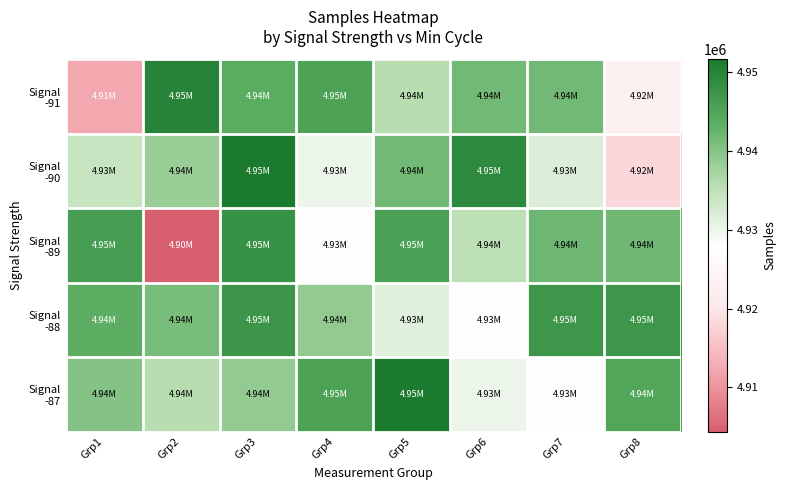

At how many categories does at least one series exceed 4919988?

8